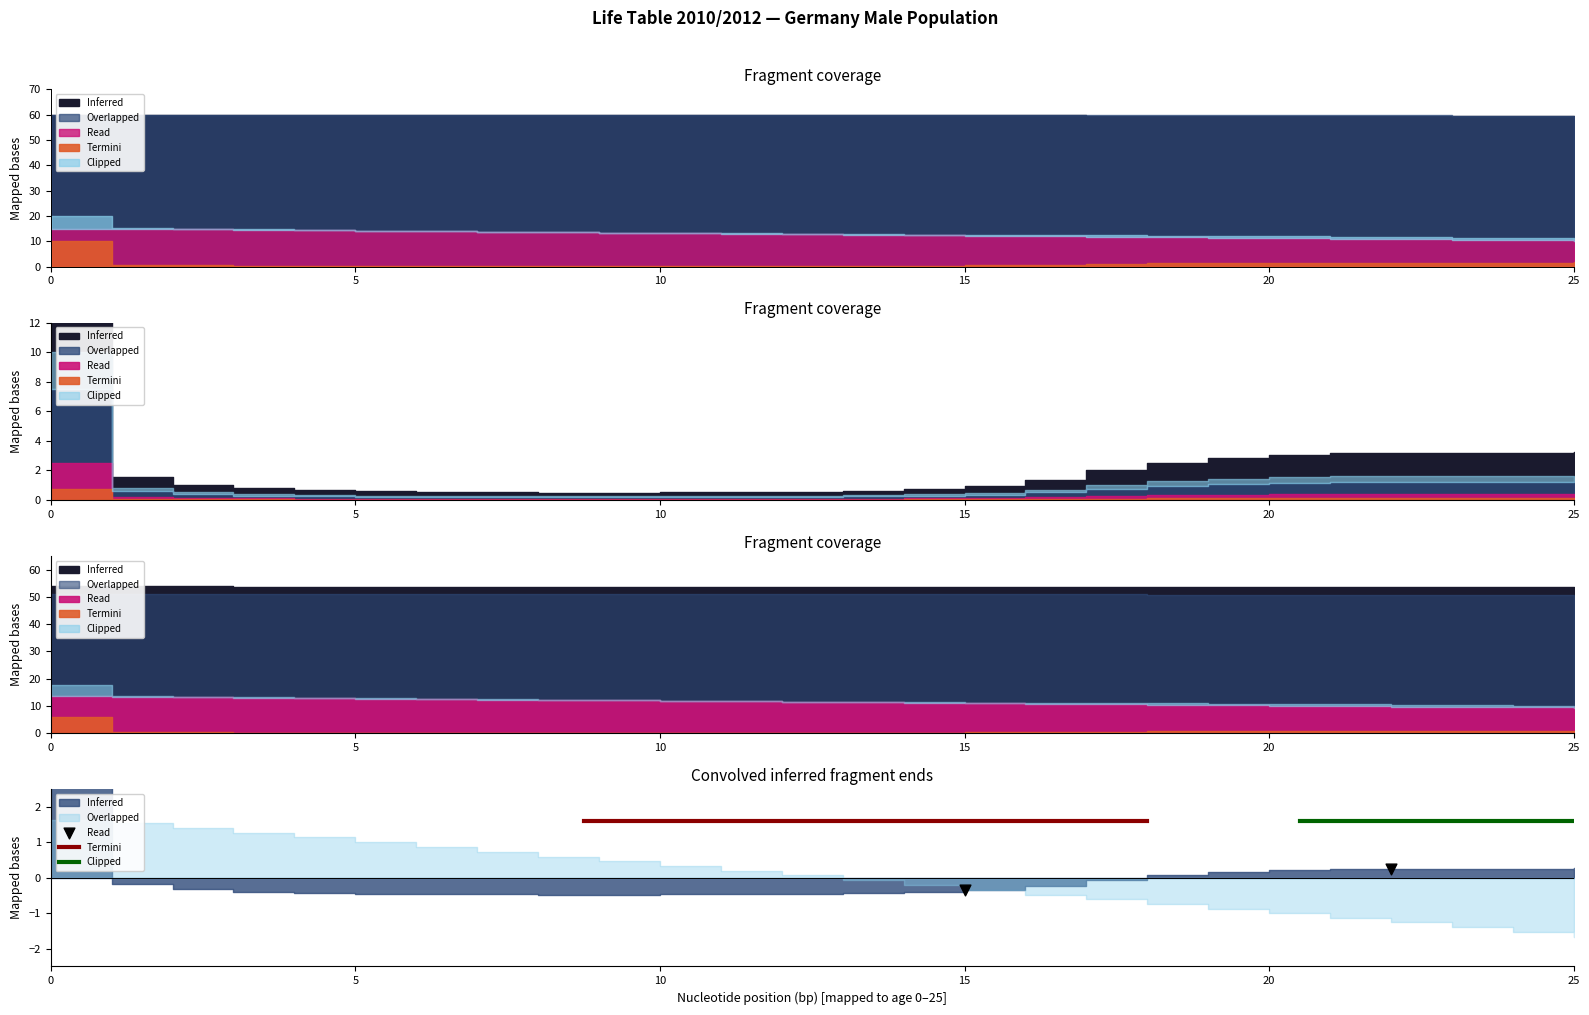

Which series contains the lowest Y value?

Termini